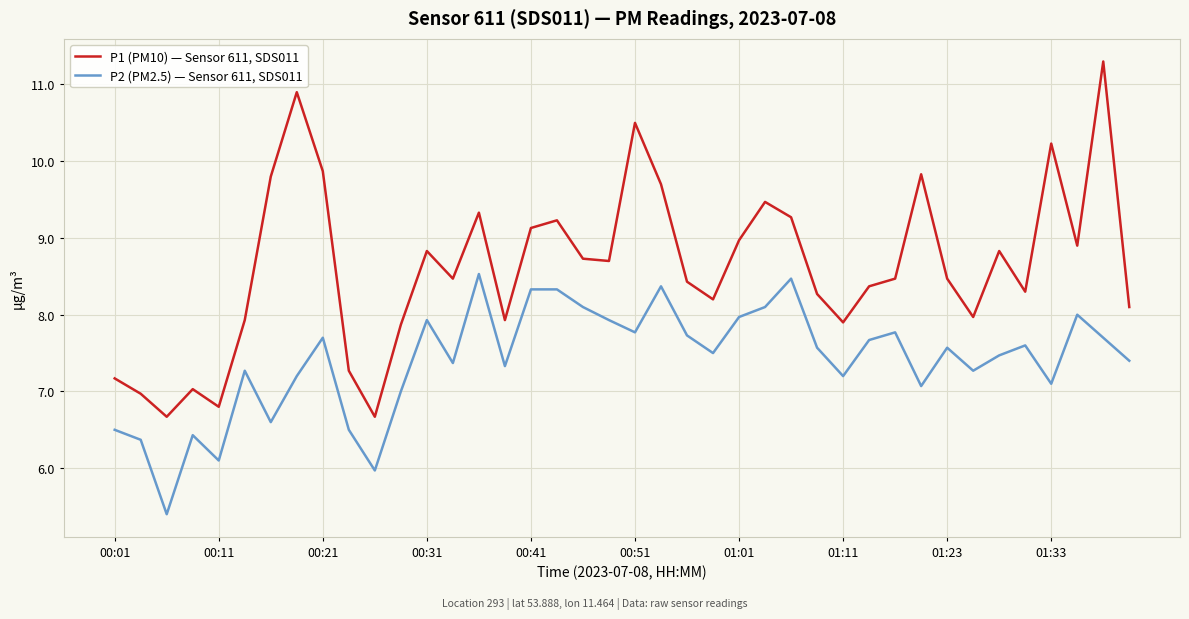

Rank the series by their maximum value, from lowest to highest.

P2 (PM2.5) — Sensor 611, SDS011, P1 (PM10) — Sensor 611, SDS011